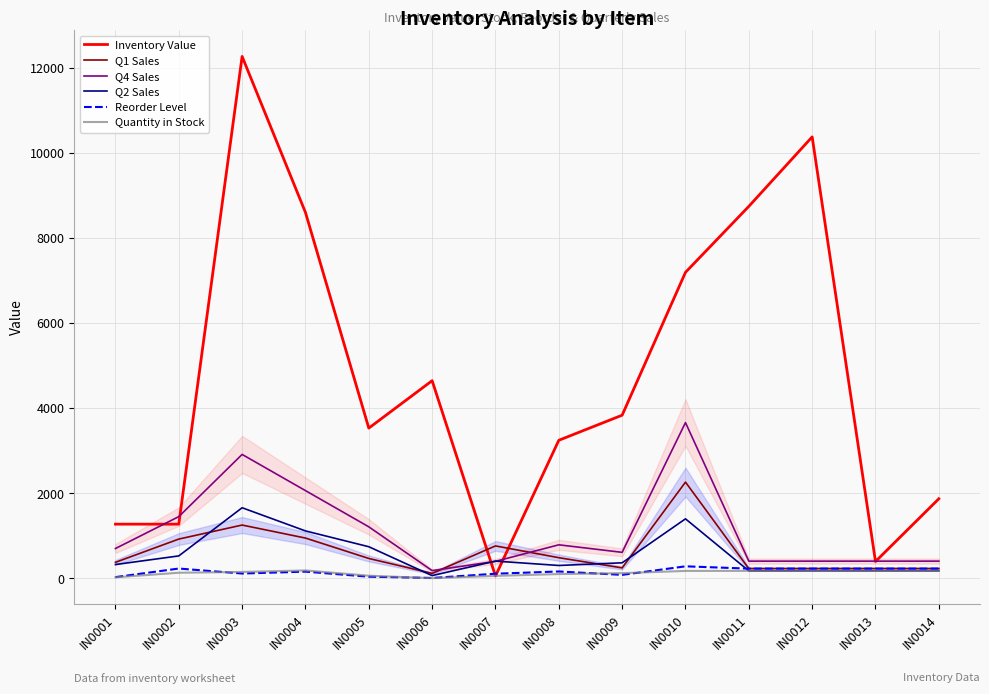

What value does the Quantity in Stock series have at IN0007, to the nearest 10?

60